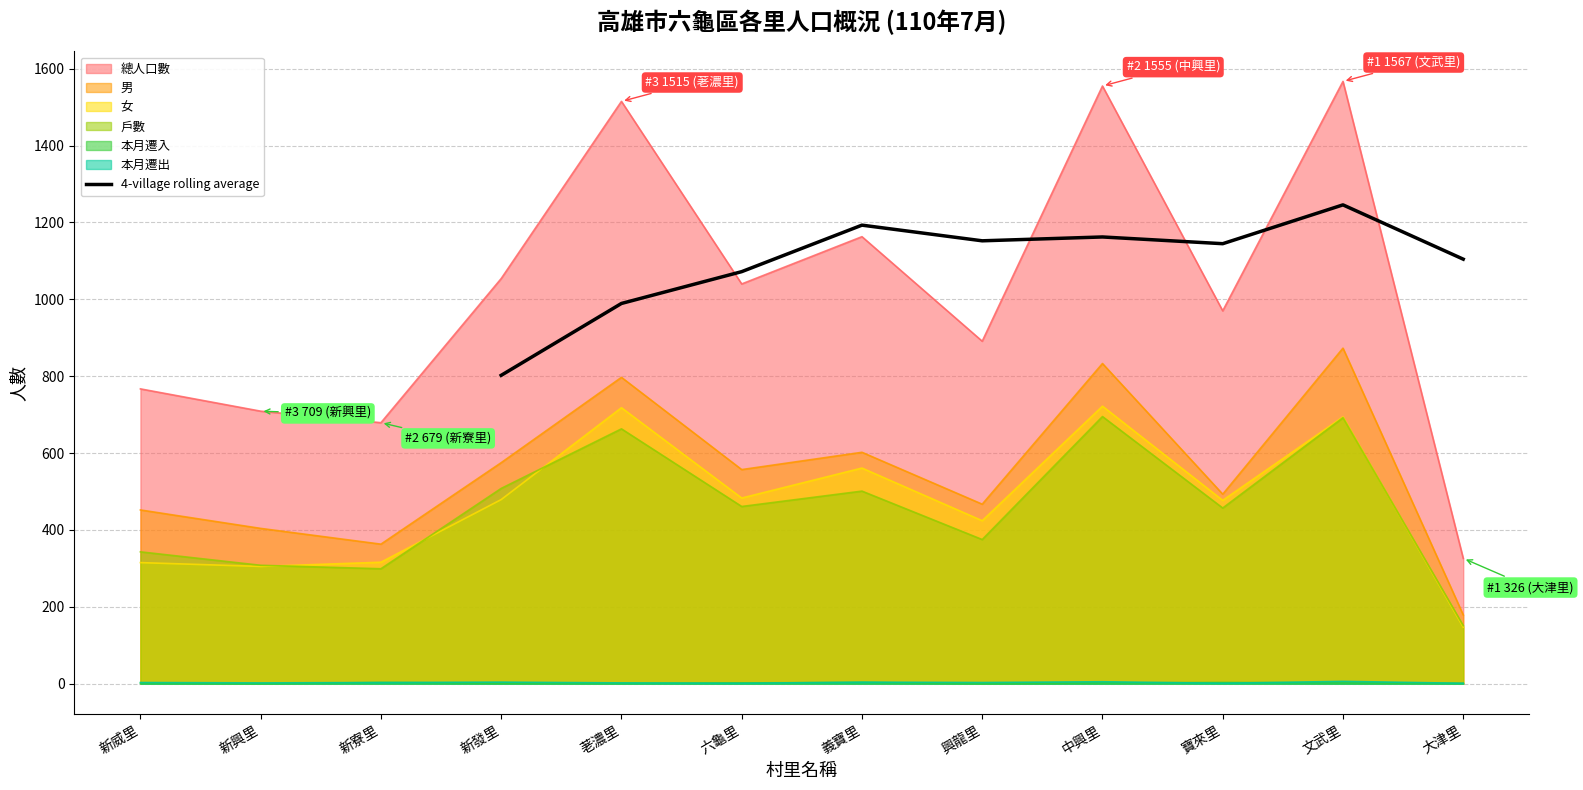

Which category has the highest value in the 4-village rolling average series?

文武里